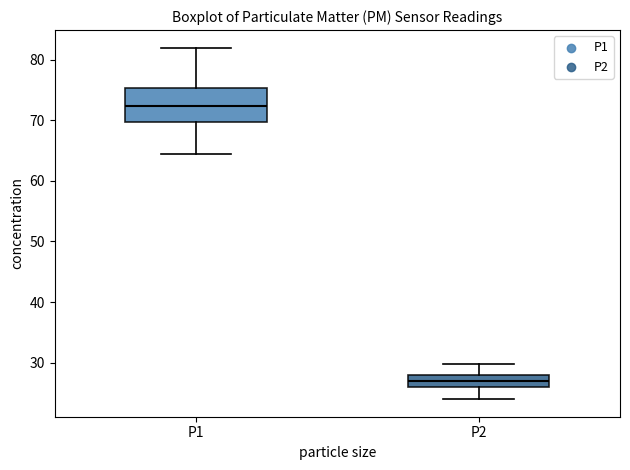

Which box has the highest median line?

P1